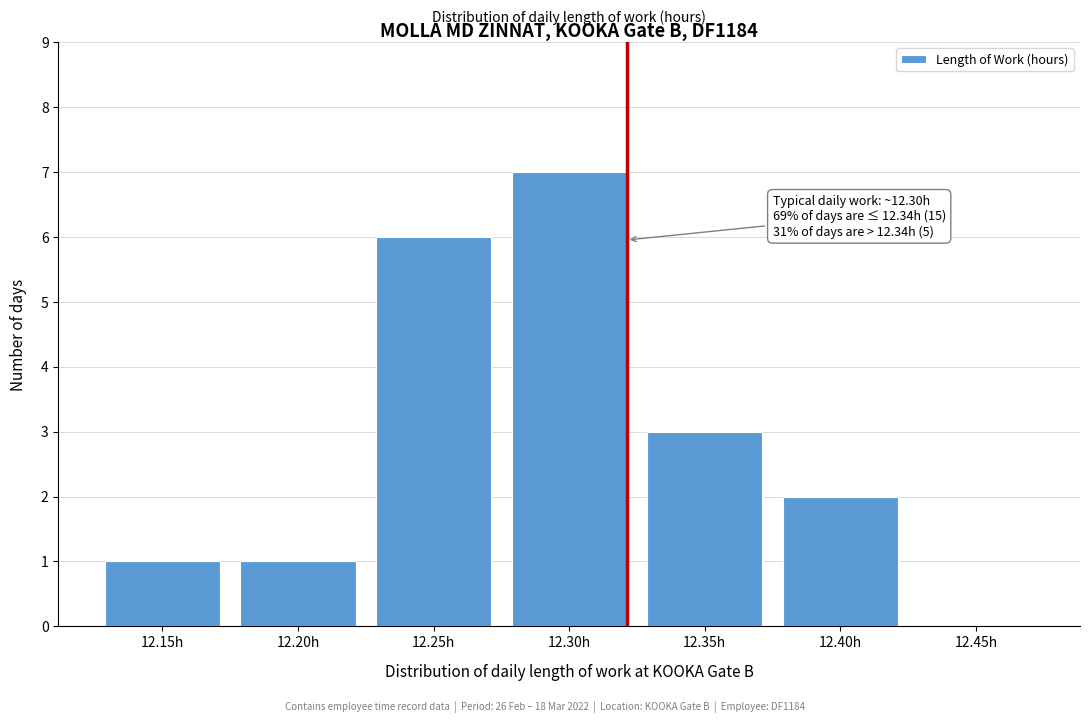

Reading right to left, extract all data points from this chart.

12.45h=0	12.40h=2	12.35h=3	12.30h=7	12.25h=6	12.20h=1	12.15h=1